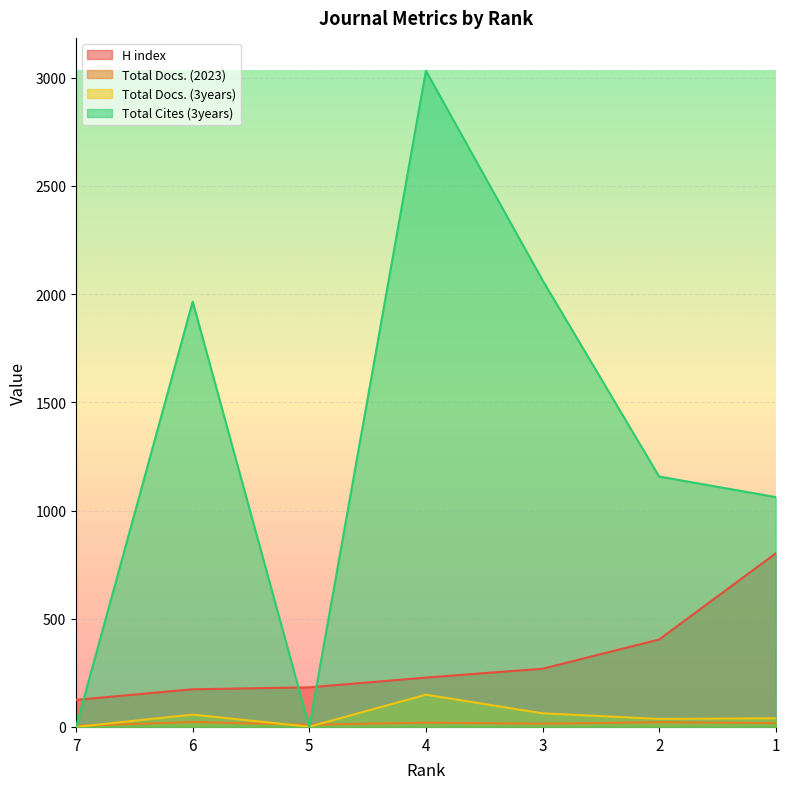

What is the difference between the maximum and minimum values in the Total Docs. (2023) series?

18